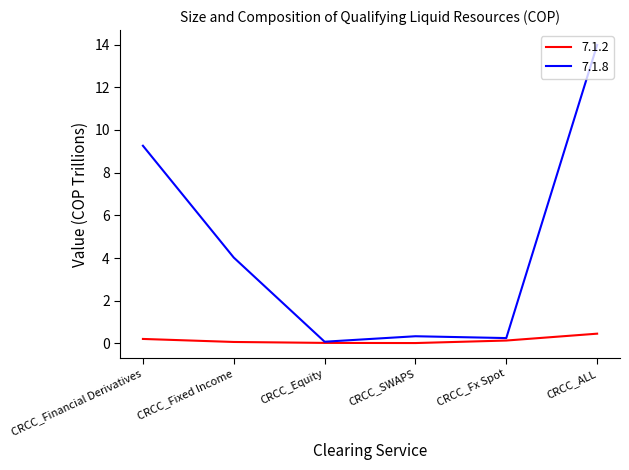

What is the maximum value shown in the chart?

14.0